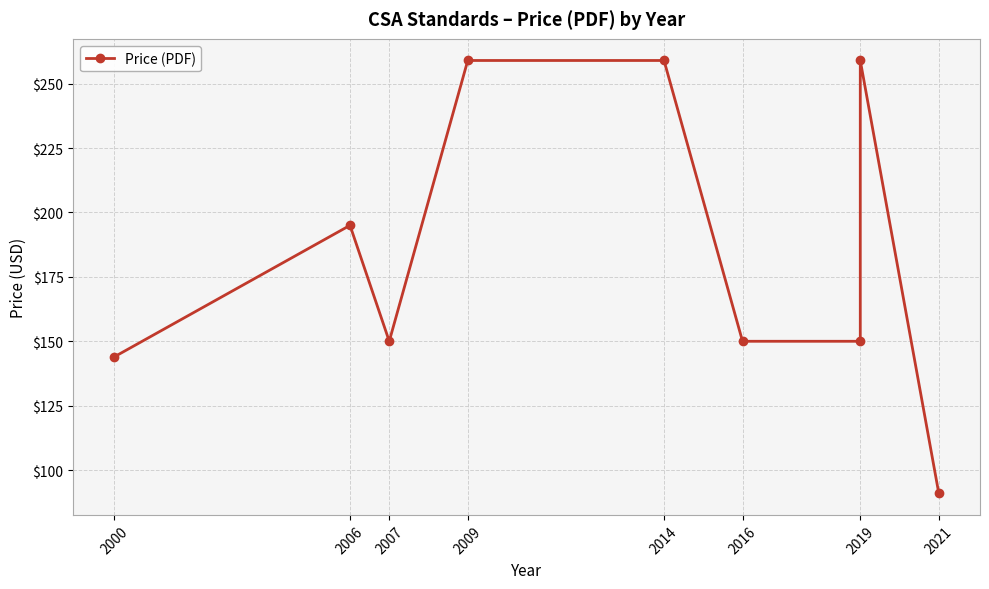

True or false: the data shows 150 at 2016.

True